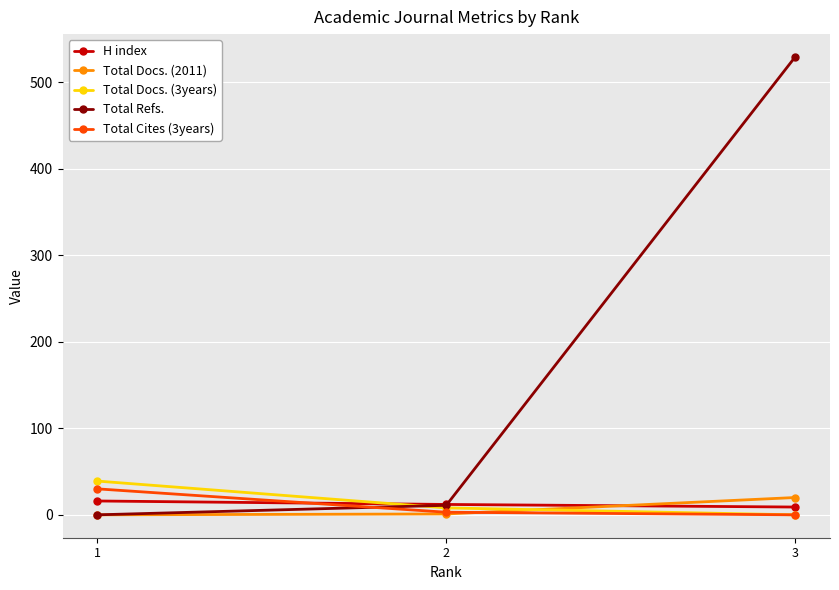

What is the sum of the H index values at 3 and 1?

25